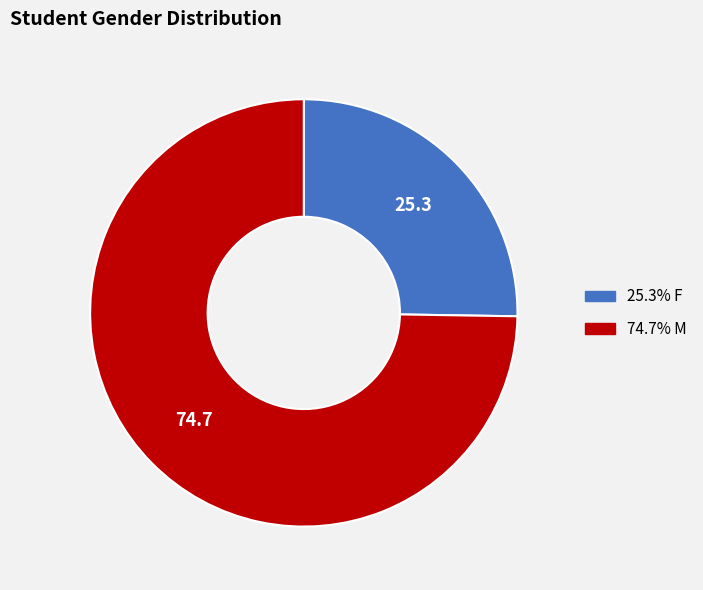

Does any single category account for the majority?

Yes